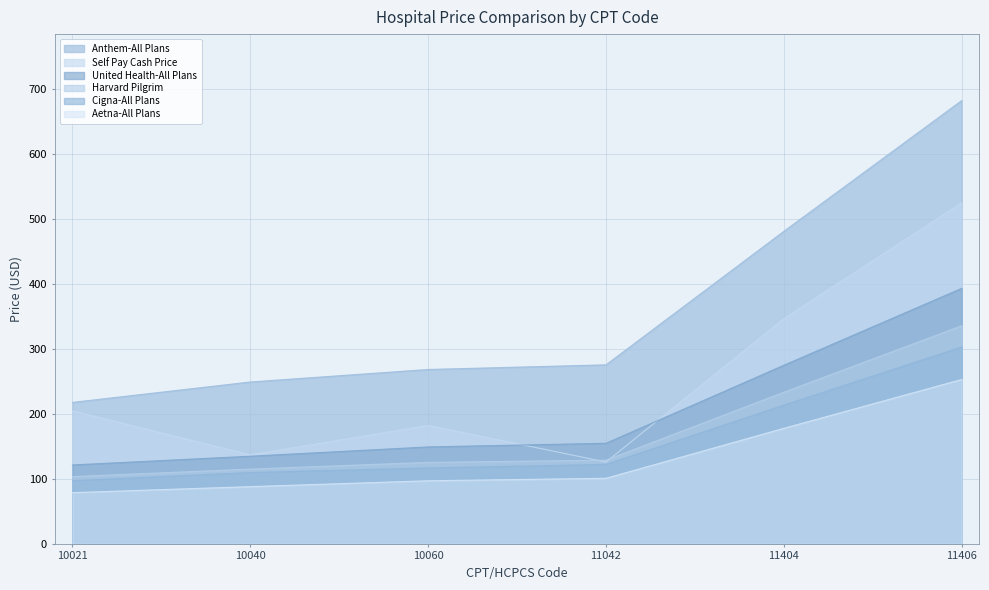

What is the total value across all series at 11042?

907.2